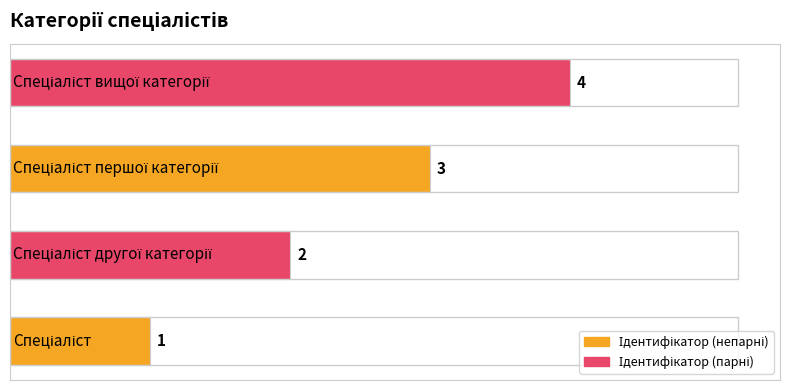

Count the values in the range 2 to 4.

3